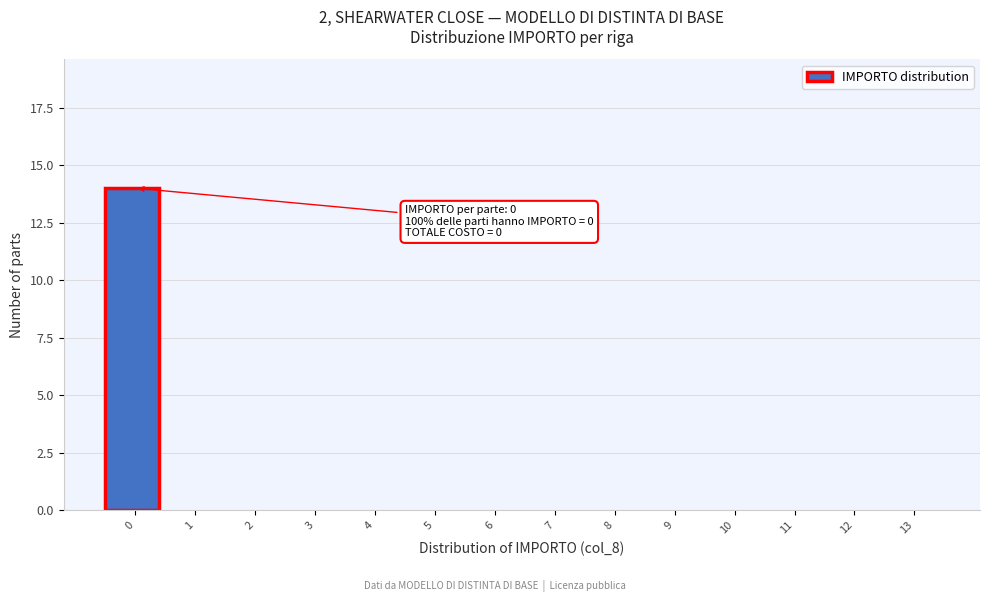

Reading left to right, what are all the values shown in this chart?

0=14	1=0	2=0	3=0	4=0	5=0	6=0	7=0	8=0	9=0	10=0	11=0	12=0	13=0